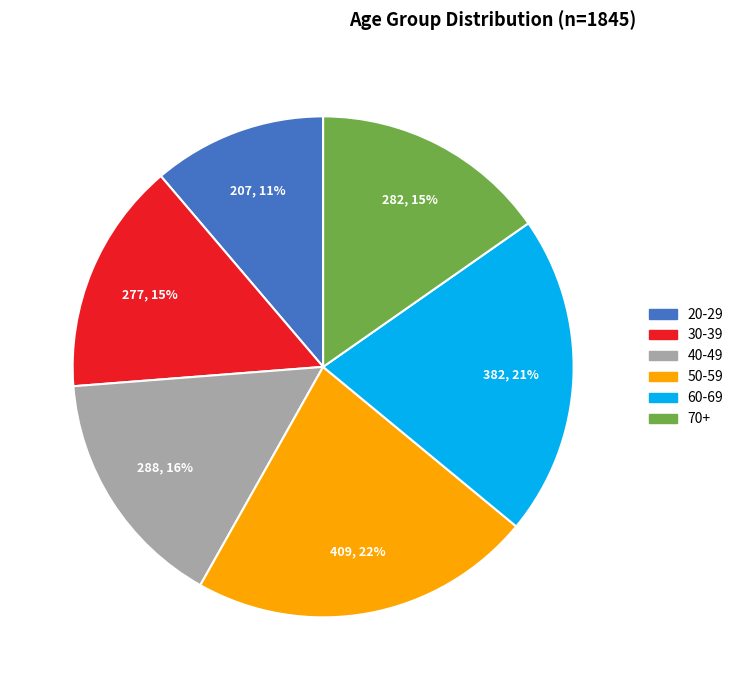

What percentage is the 30-39 slice, to the nearest percent?

15%